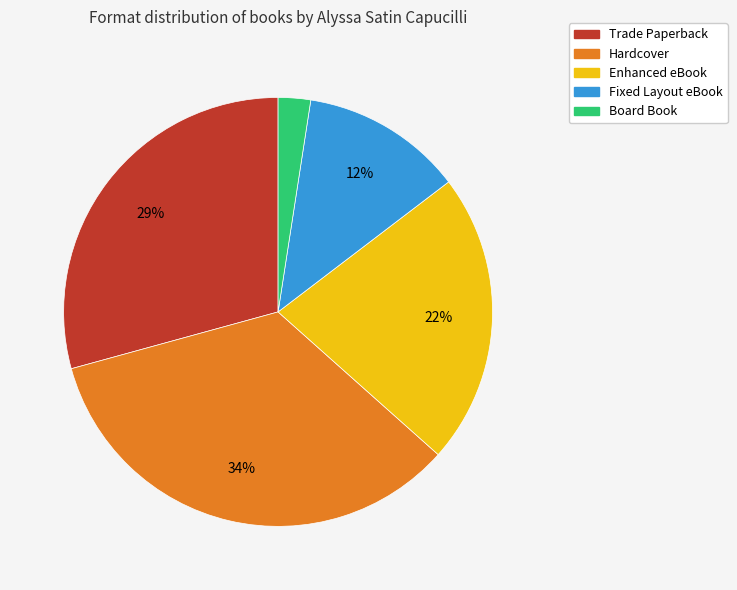

Does Trade Paperback represent more than half of the total?

No